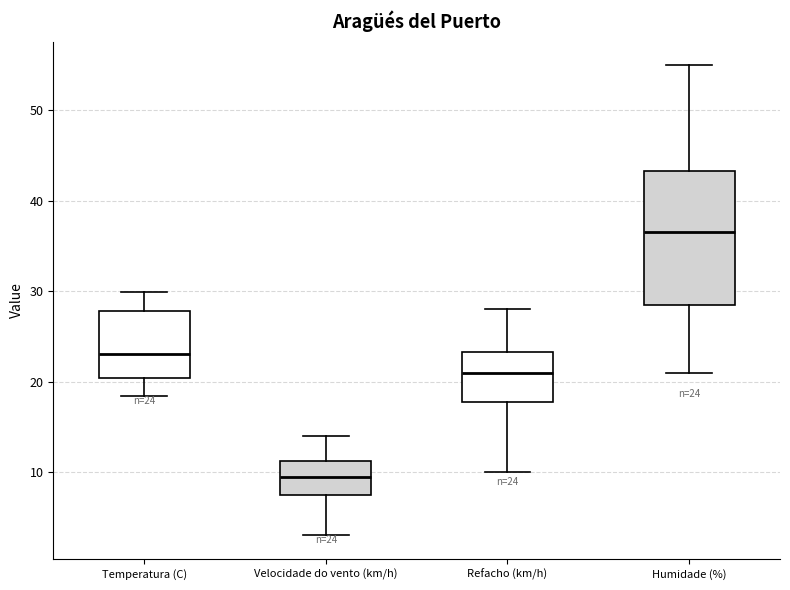

Which box has the lowest median line?

Velocidade do vento (km/h)